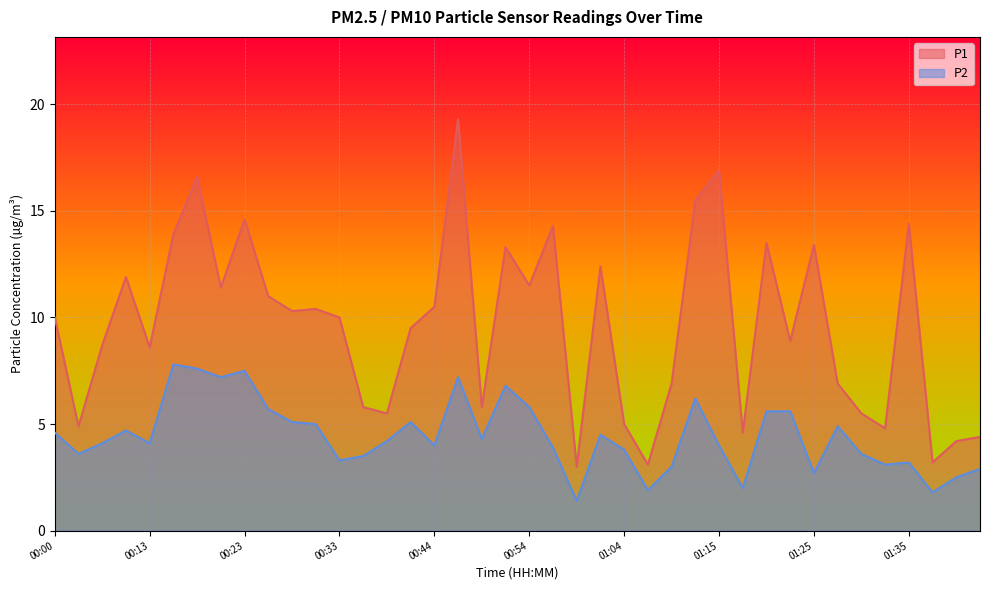

True or false: P2 and P1 cross at least once.

False